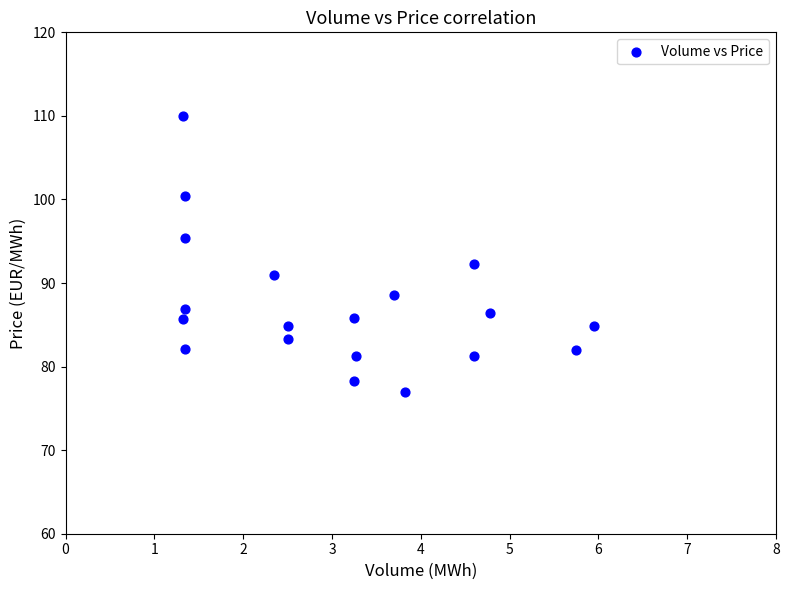

How many data points are displayed?

19